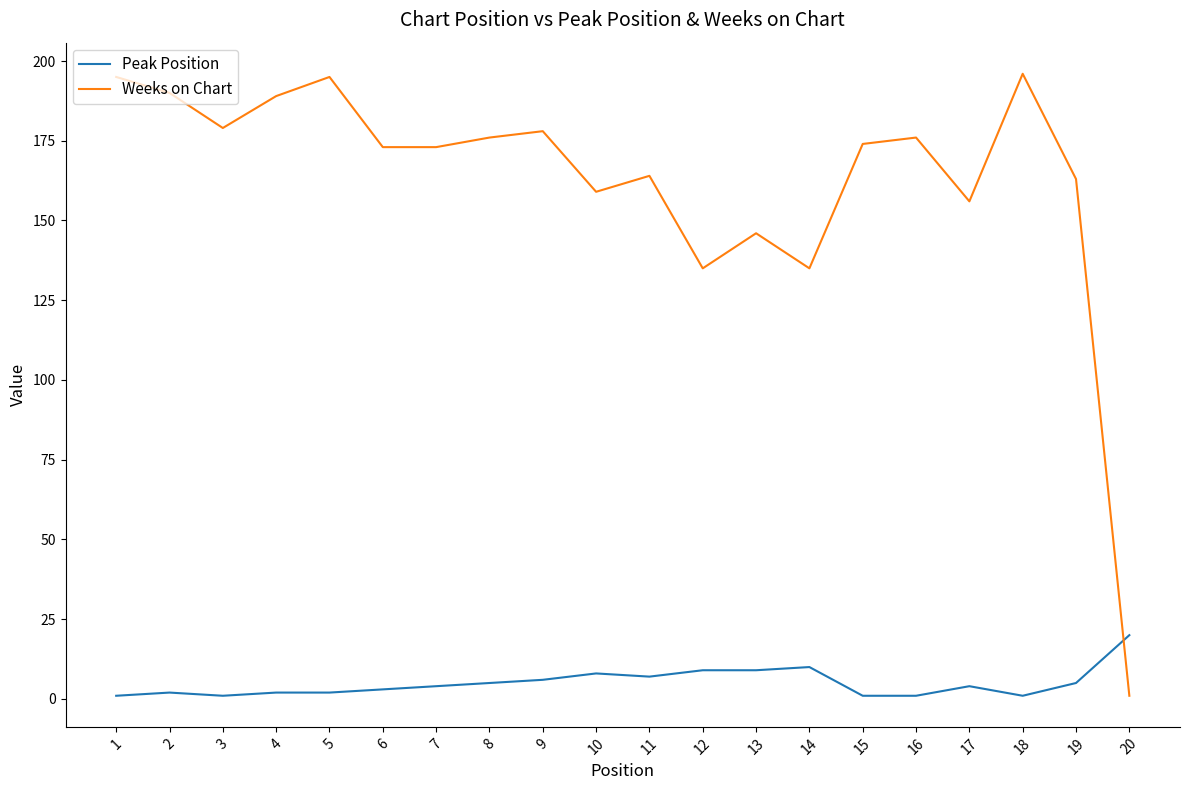

How many distinct data groups are displayed?

2